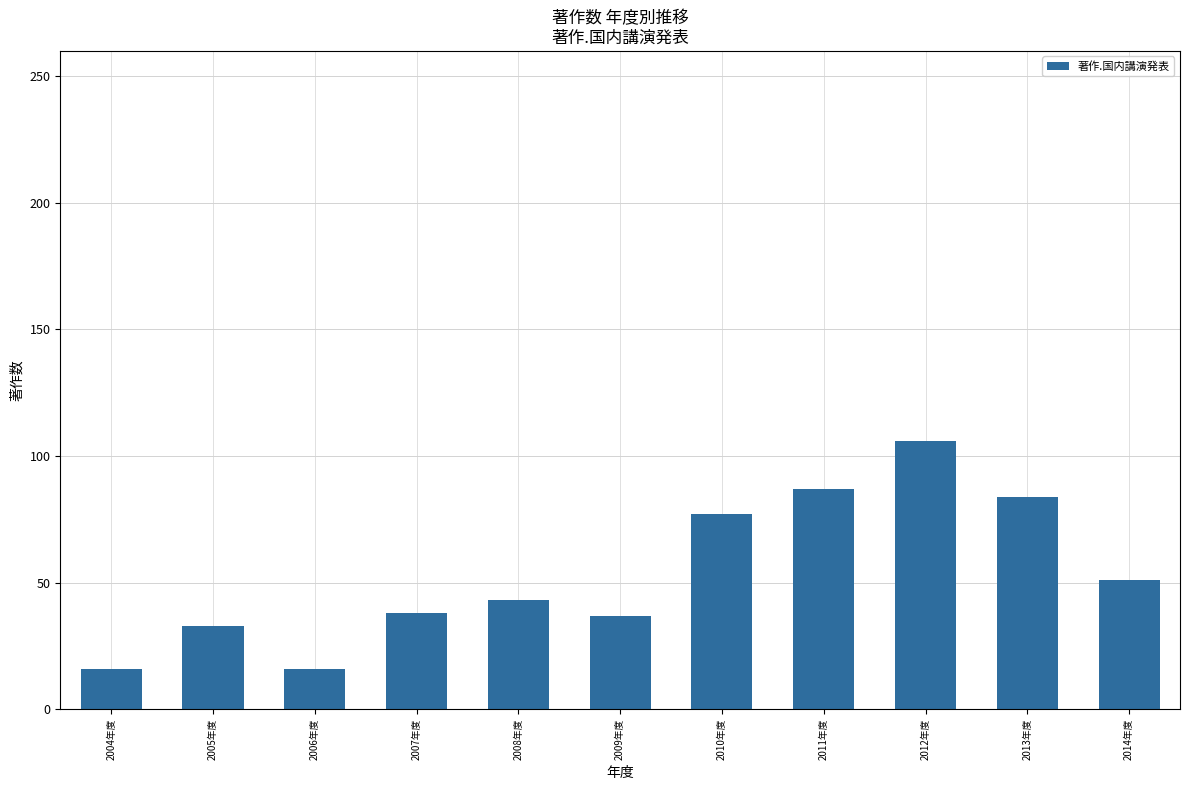

What is the label of the 5th bar from the left?

2008年度